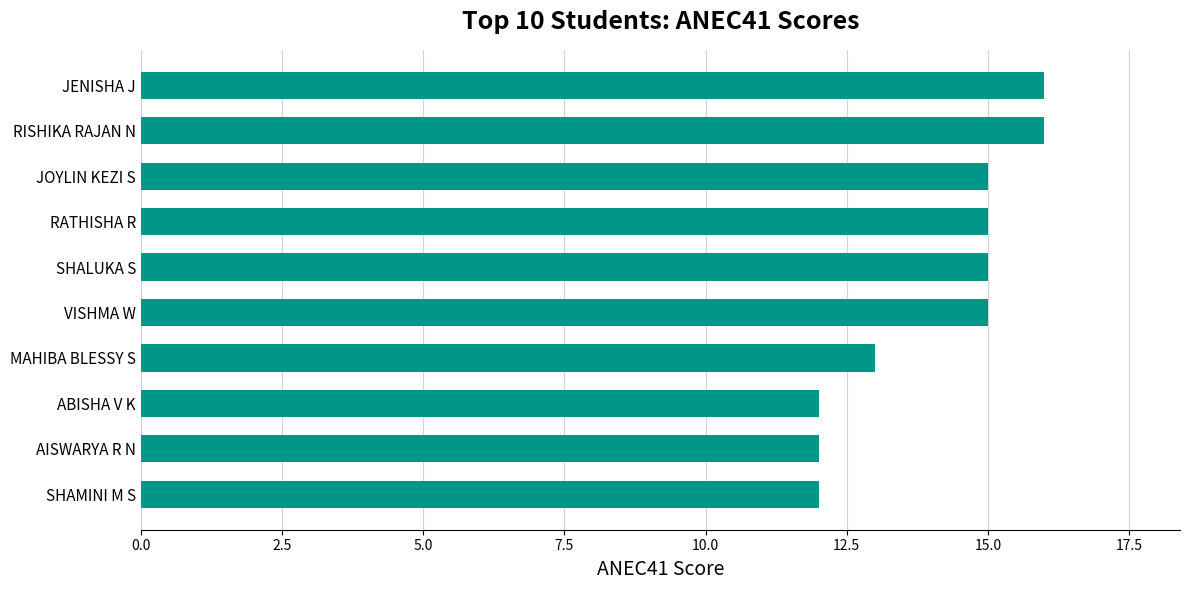

What is the smallest value displayed?

12